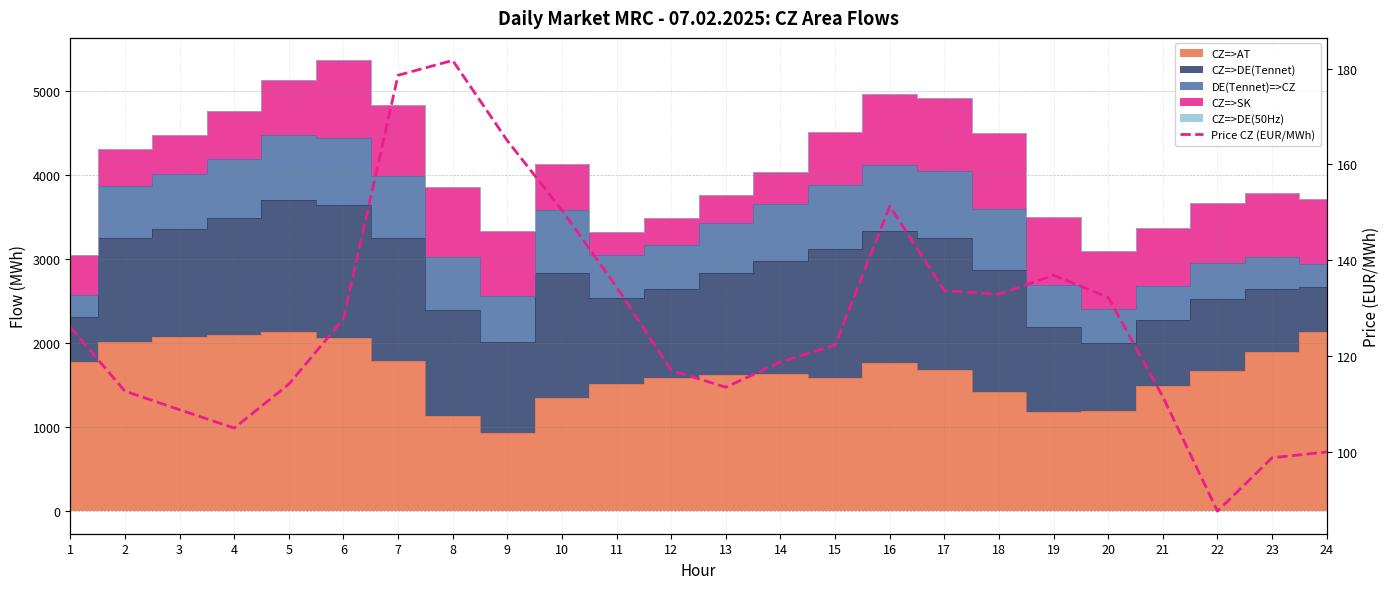

Reading left to right, extract all data points from this chart.

126.0	112.7	108.8	105.0	114.1	127.8	178.6	181.7	165.0	150.5	134.4	117.0	113.5	118.8	122.3	151.3	133.7	132.9	136.9	132.3	111.5	87.7	98.8	100.0